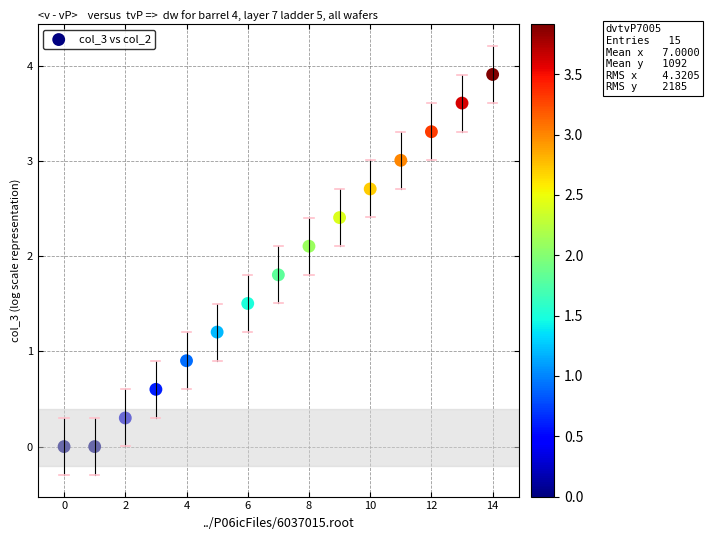

What Y value in the scatter plot is closest to 1?

0.9